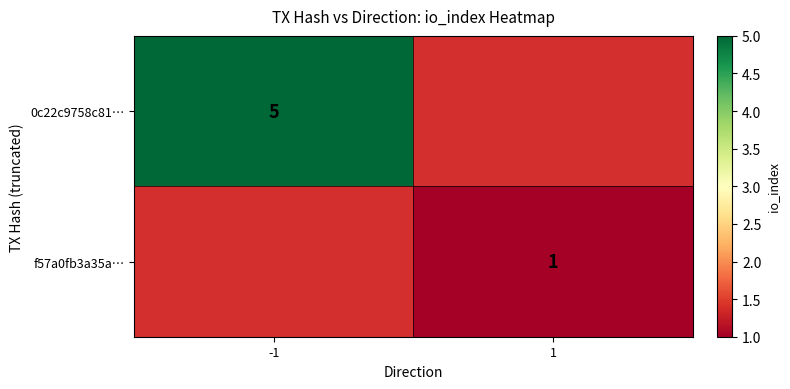

The value of 0c22c9758c81… at -1 is 5. True or false?

True